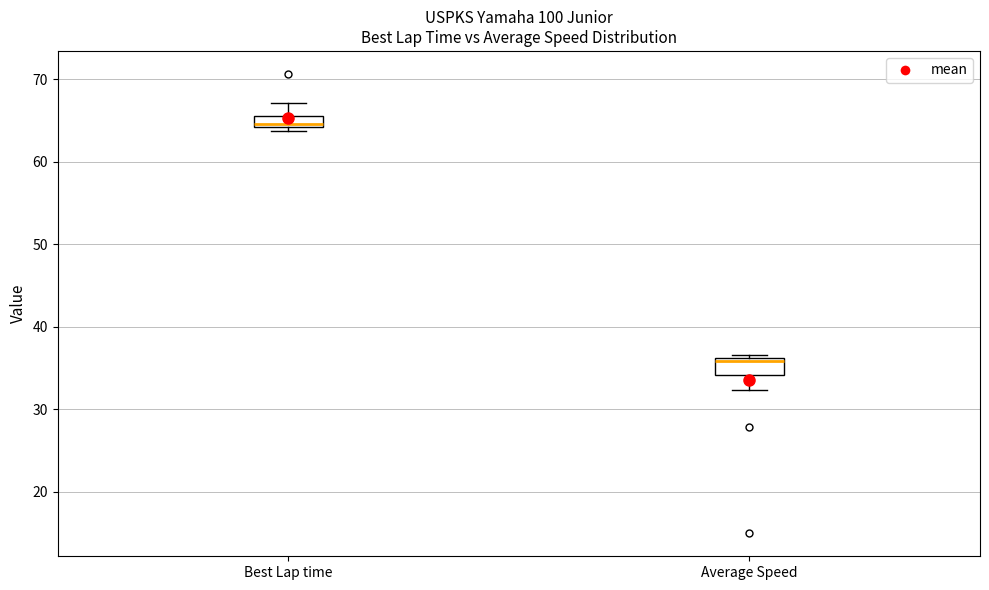

Where is the lower edge of the box for Best Lap time on the y-axis? The values are not printed on the chart, so give them approximately, as read against the axis.

64